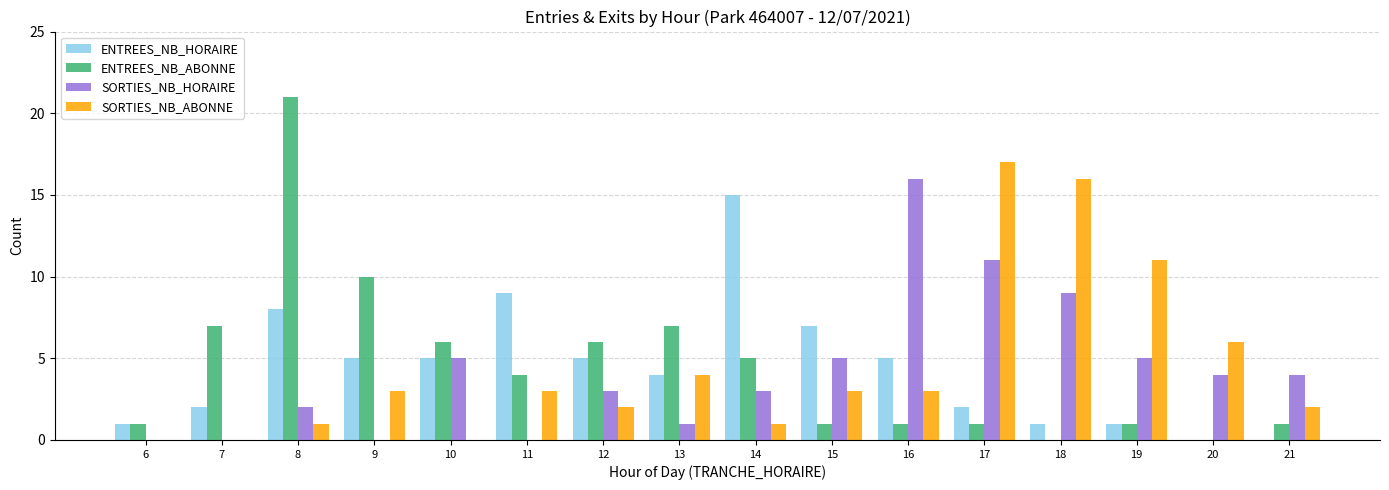

Read the ENTREES_NB_HORAIRE value at 9, to the nearest 5.

5